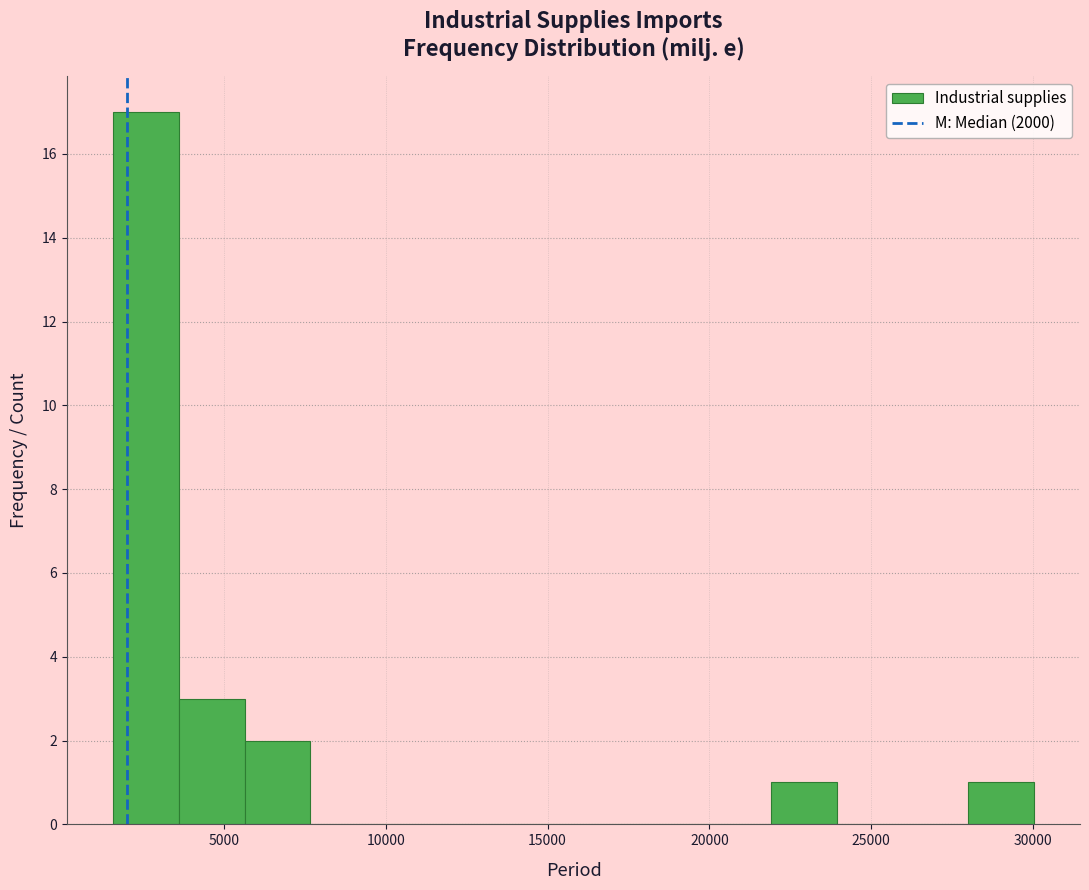

How tall is the bar that spans 3500 to 5500 on the x-axis? Neither the bar edges nor the heights are printed on the chart, so give them approximately, as read against the axes.

3